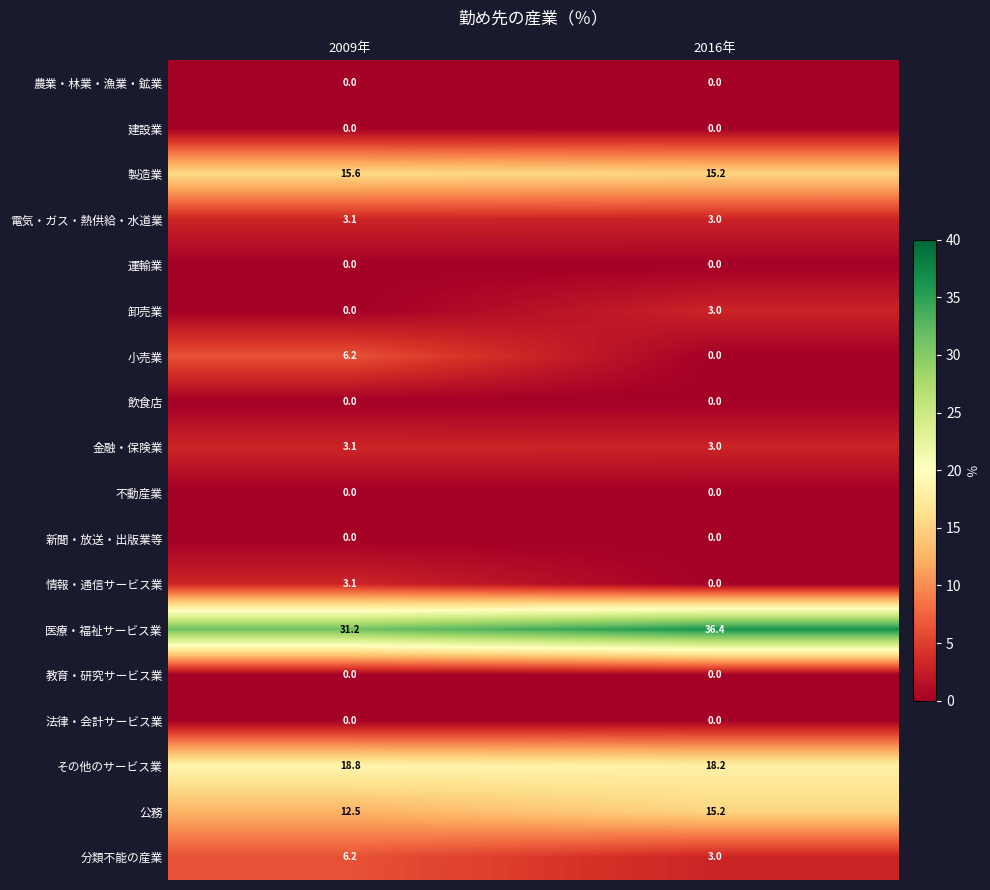

At which label does 電気・ガス・熱供給・水道業 reach its minimum?

2016年